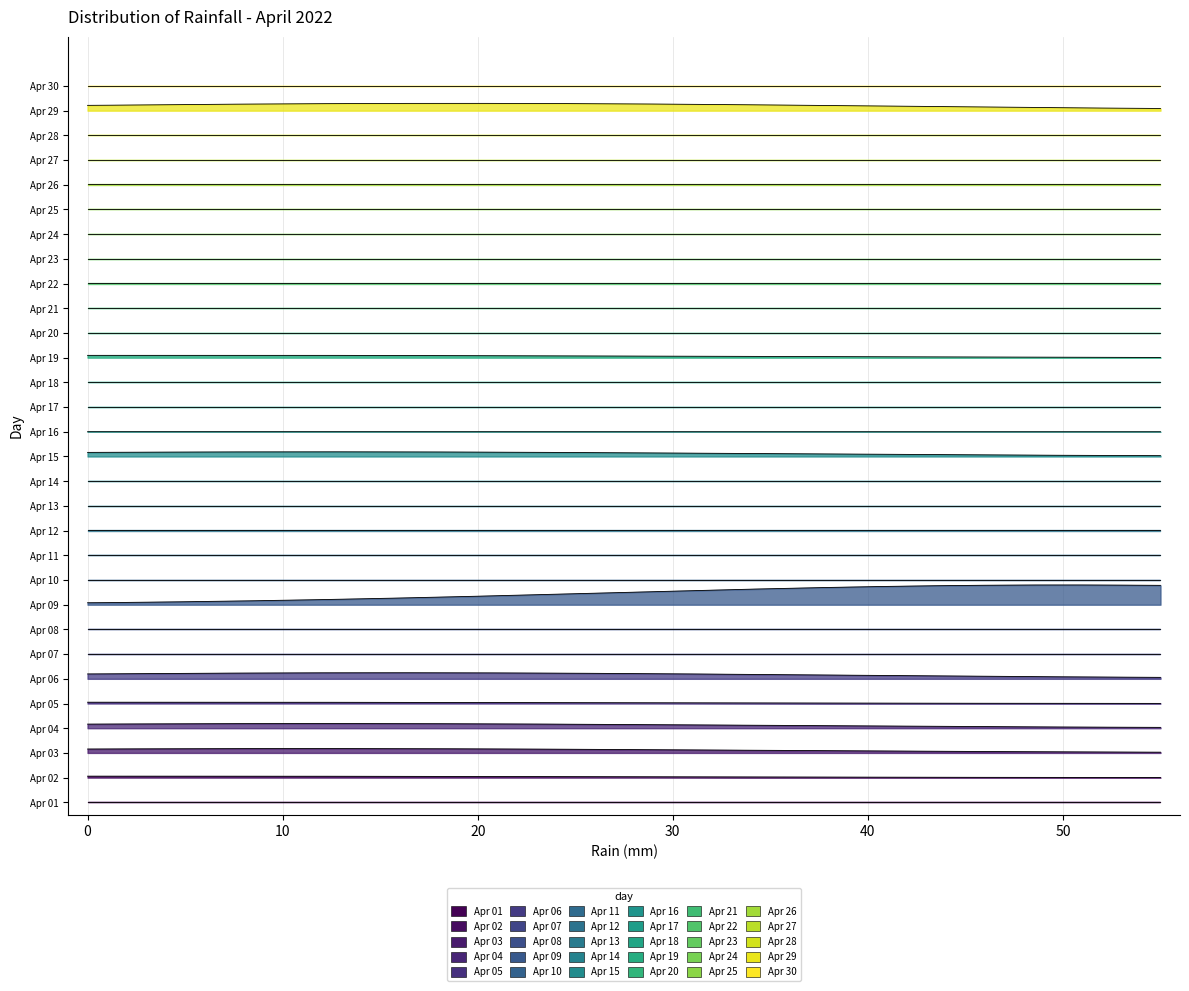

What is the greatest value displayed?

50.8